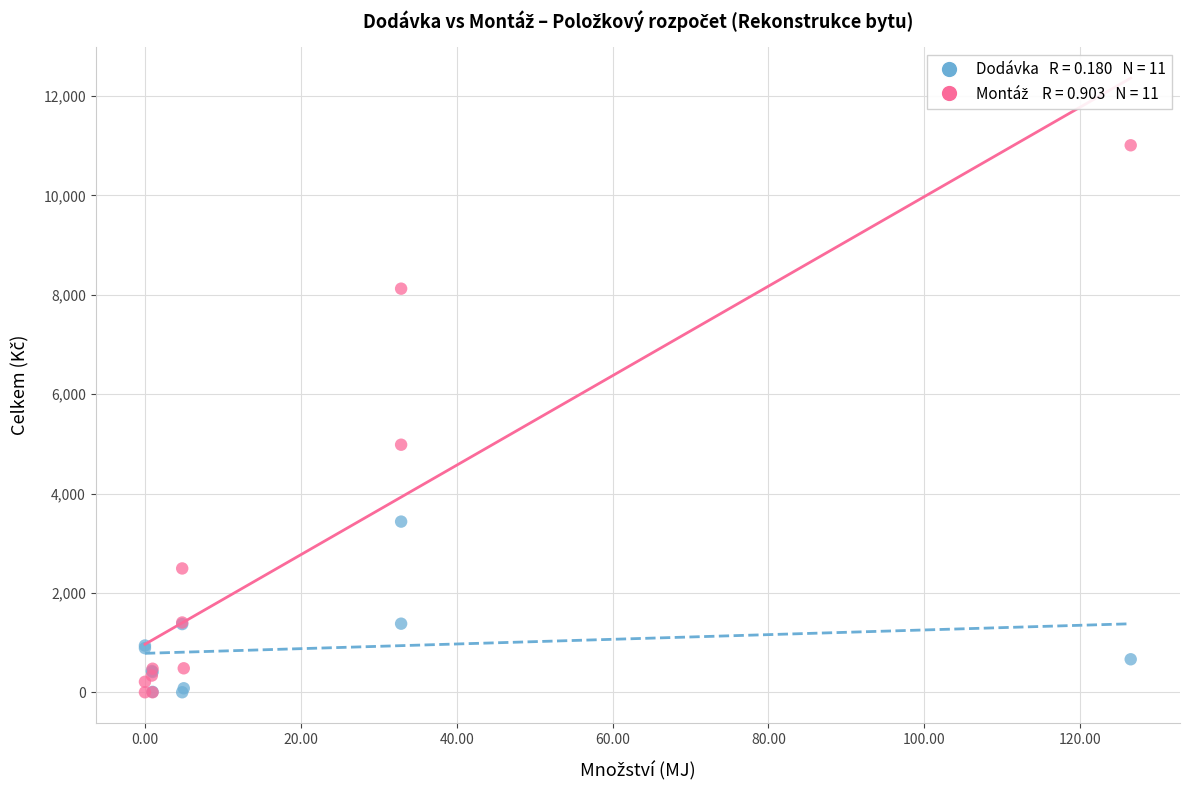

Across all series, what Y value is closest to 5504?

4982.0